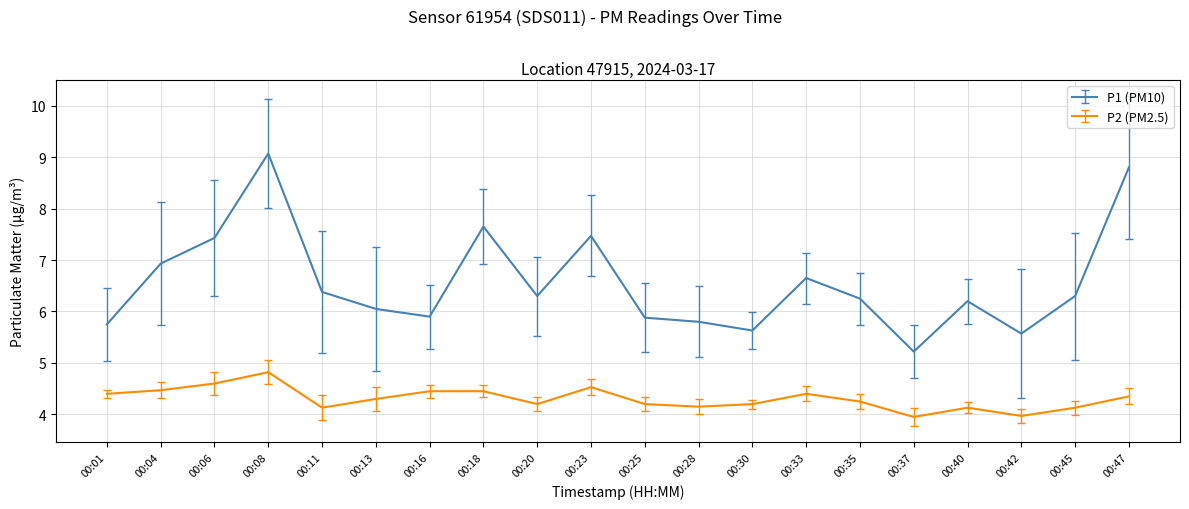

At how many categories does at least one series exceed 4?

20